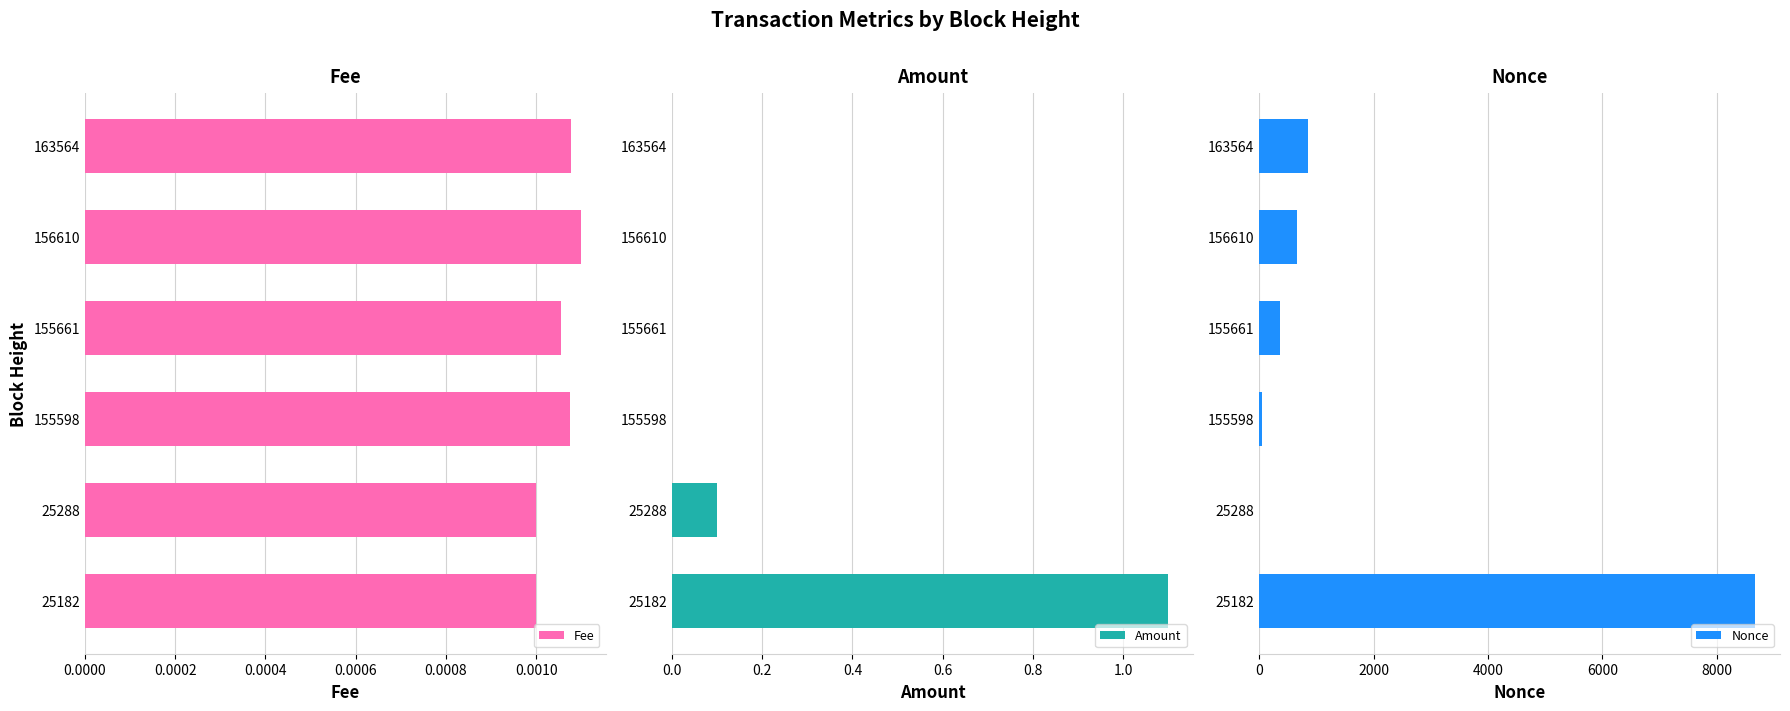

What are all the series names shown in the legend?

Fee, Amount, Nonce